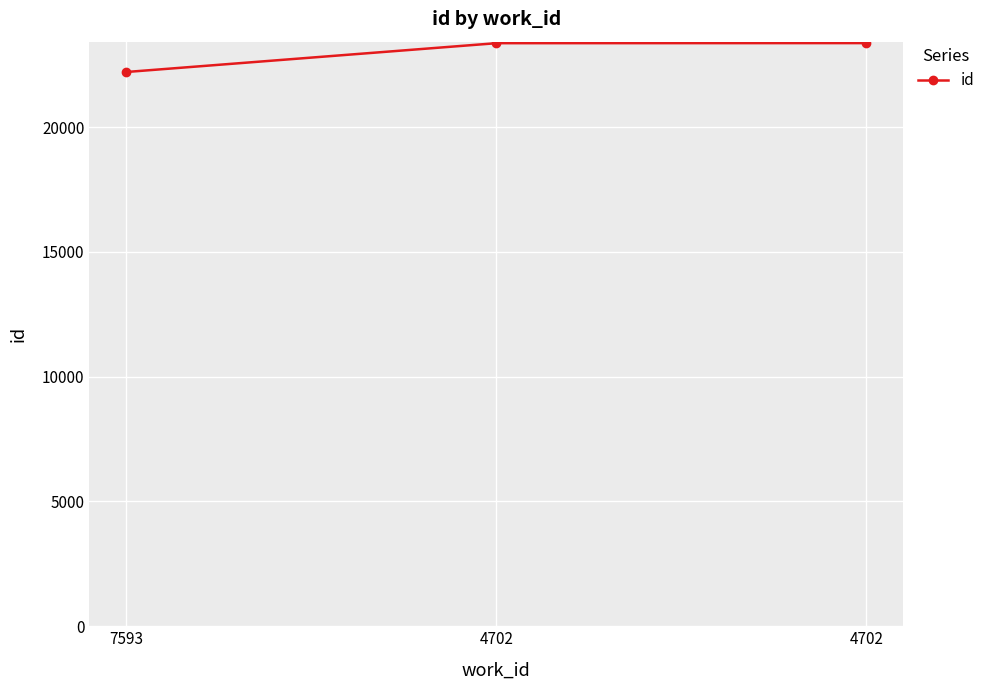

The chart shows a value of 5262 at 4702. True or false?

False